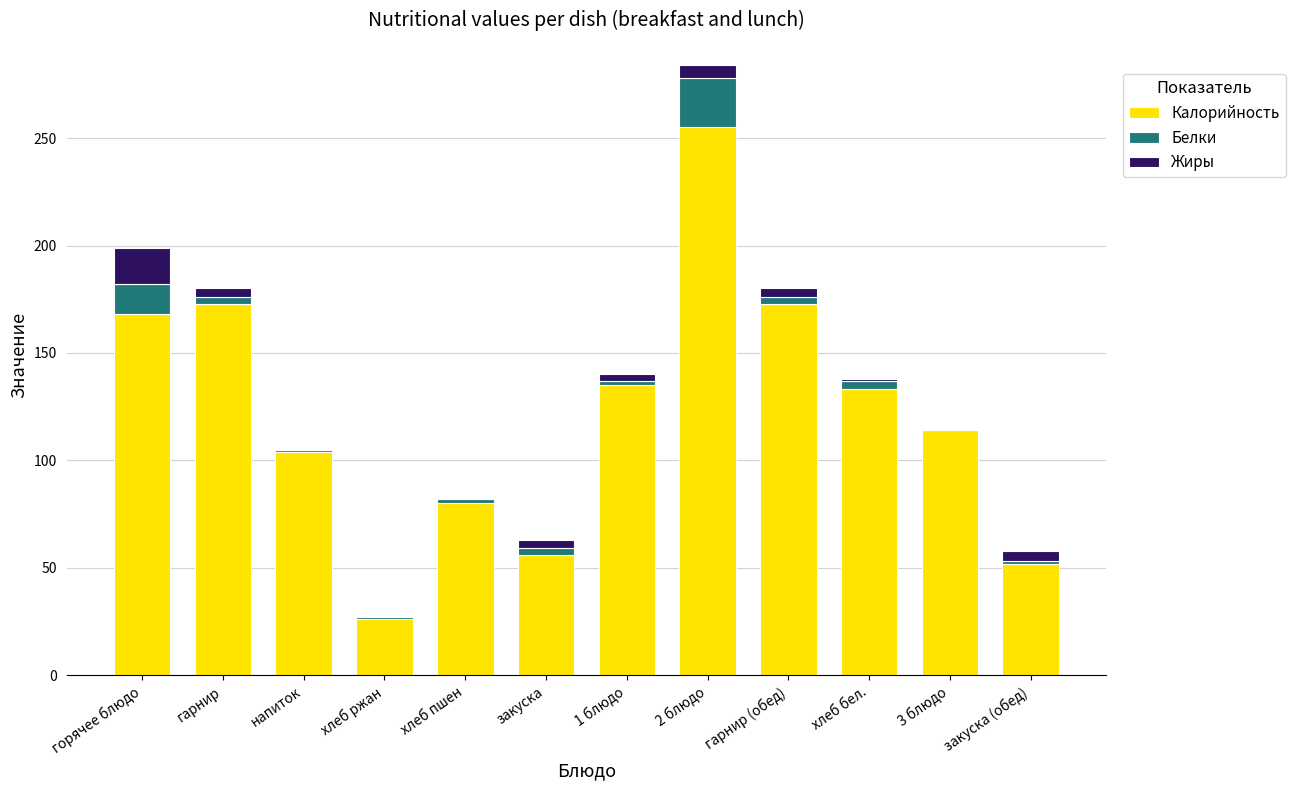

True or false: Калорийность has a value of 26 at хлеб ржан.

True